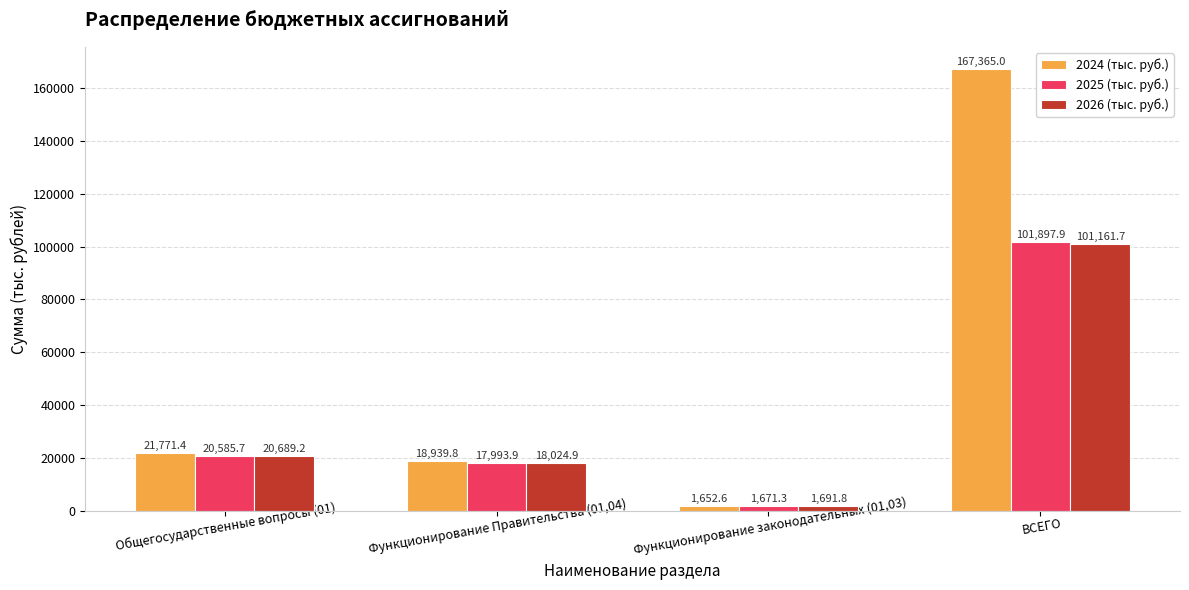

Which series has the widest spread of values?

2024 (тыс. руб.)